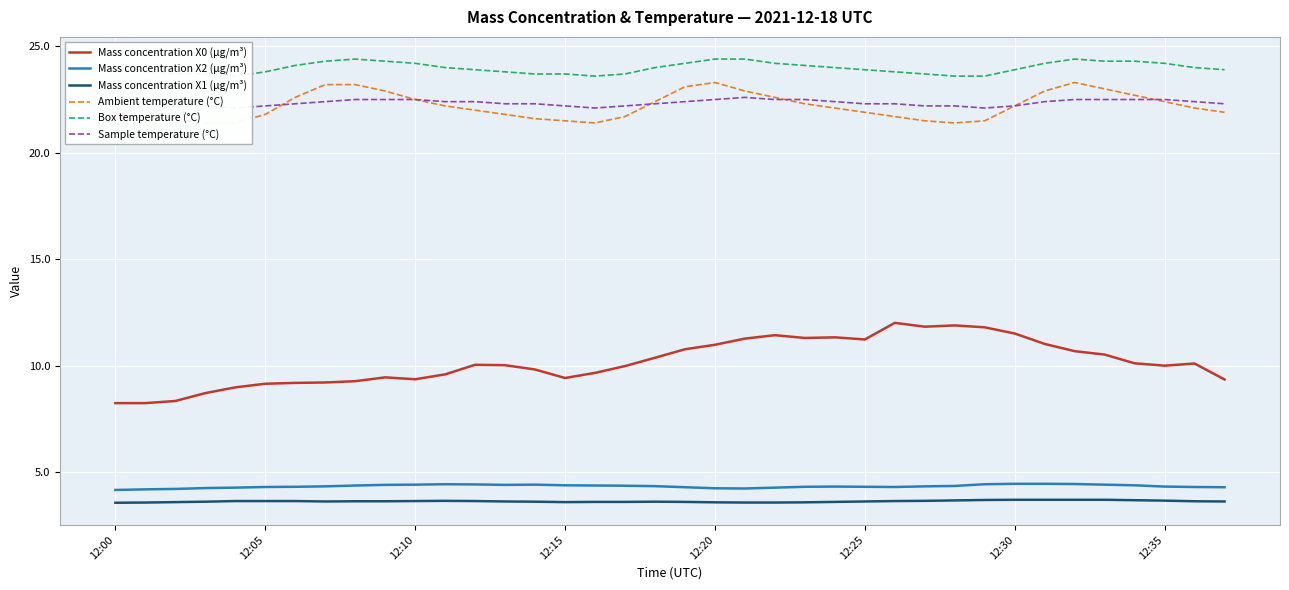

At which label is Ambient temperature (°C) closest to 22?

12